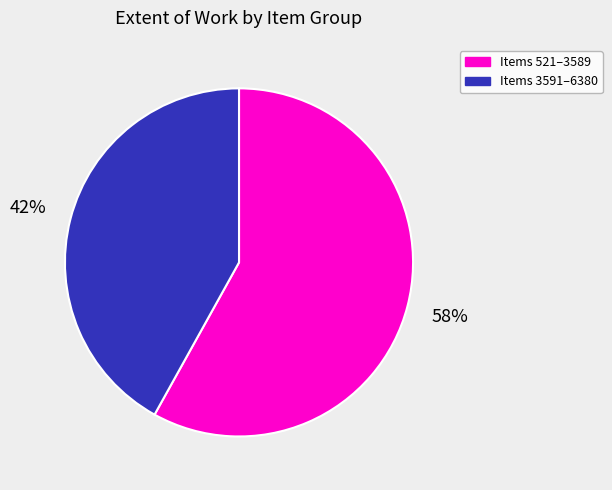

Is there any slice that represents more than half of the pie?

Yes